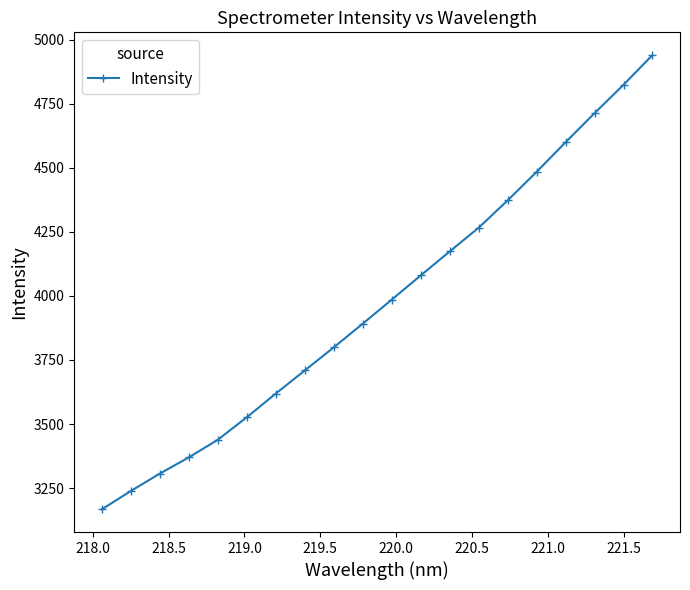

What is the value of the 2nd point from the left?

3238.6